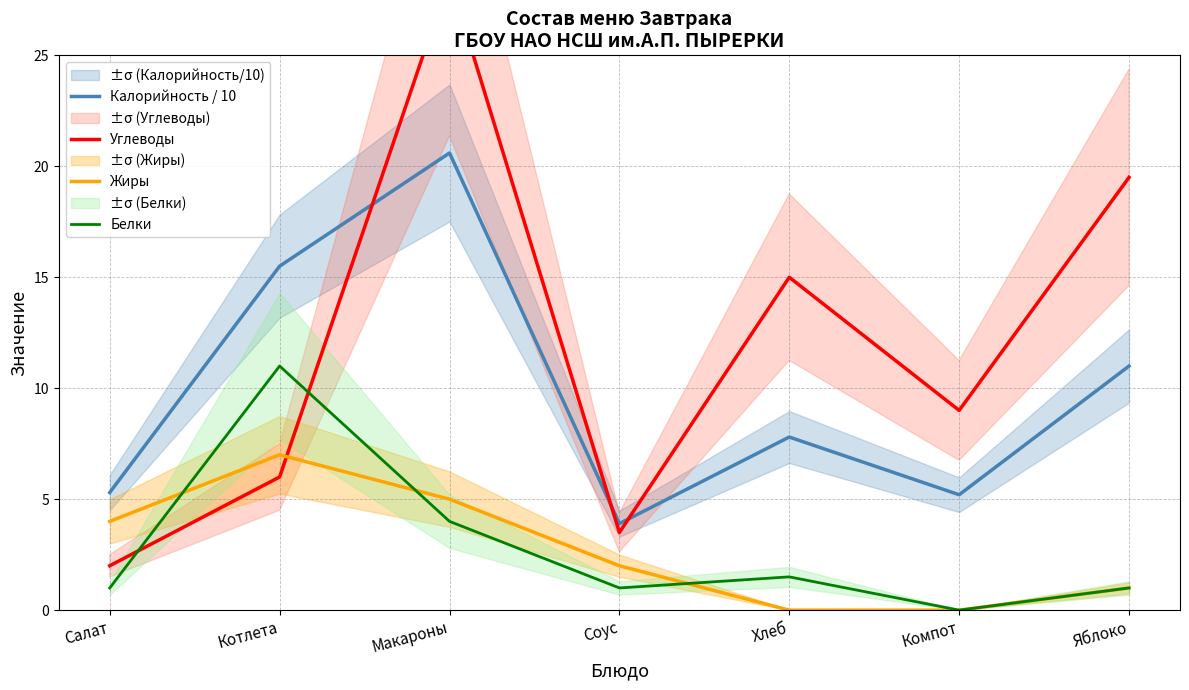

Which series has the widest spread of values?

Углеводы